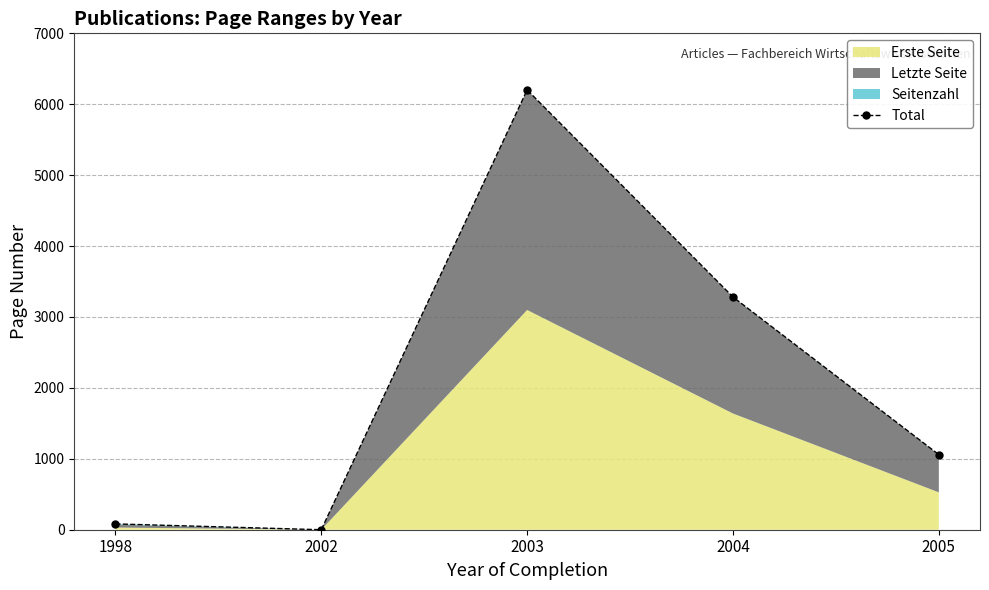

What is the average value?

2125